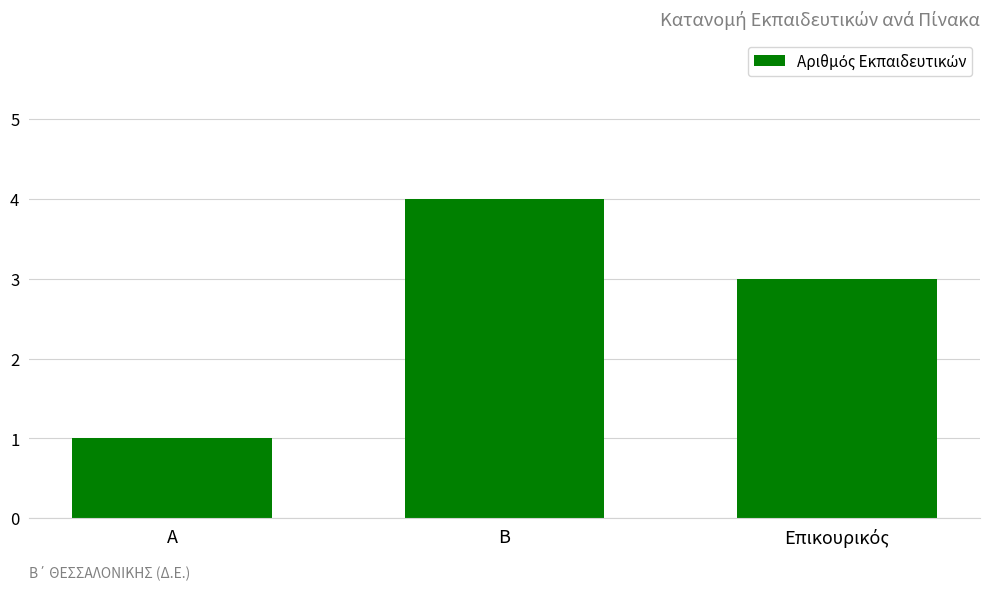

What is the sum of all values?

8